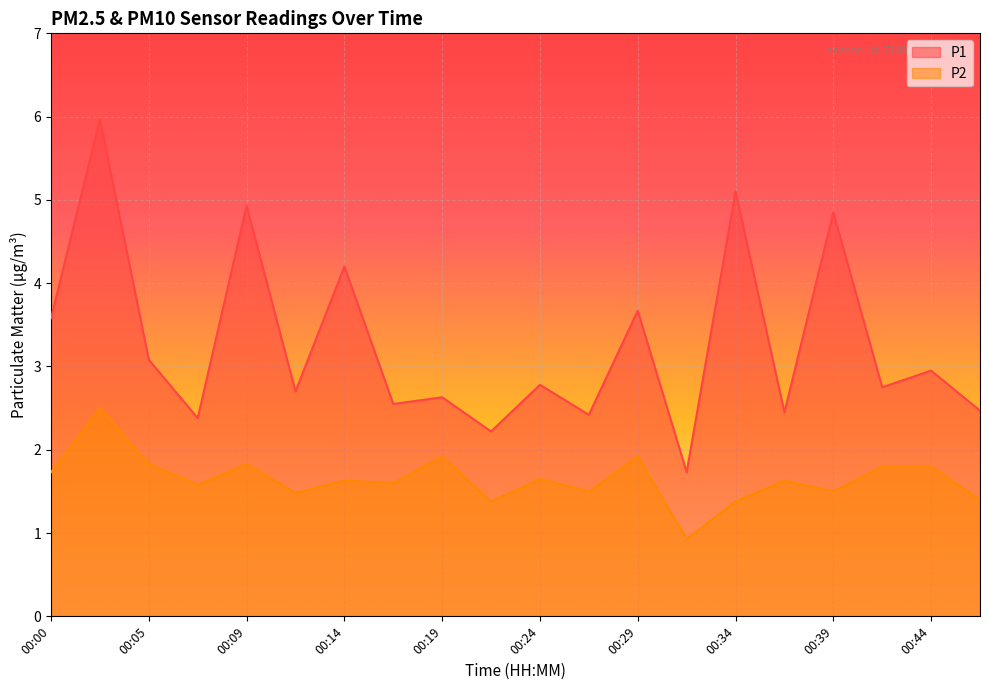

What is the maximum value for P1?

6.0